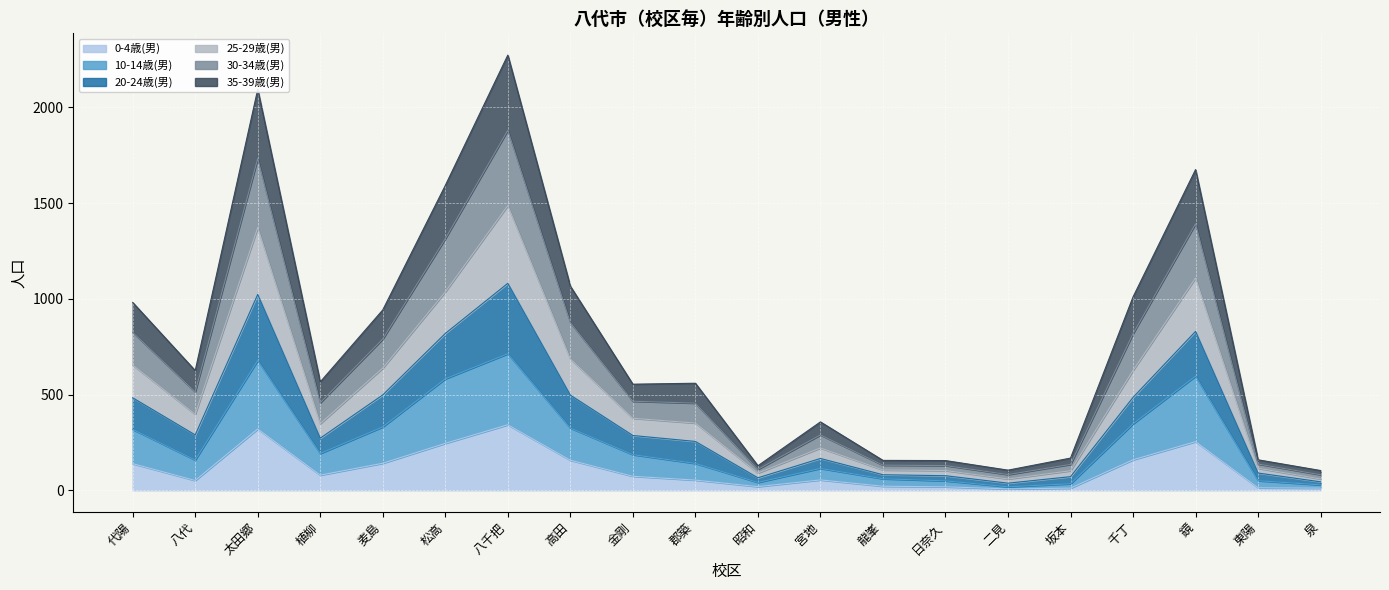

Is it true that 0-4歳(男) equals 342 at 八千把?

True